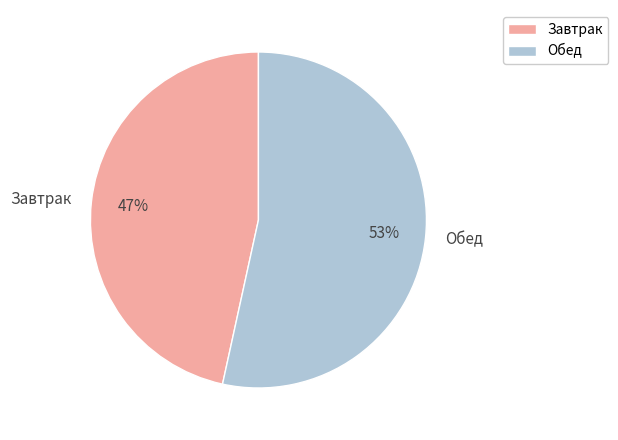

Which slice represents more than half of the pie?

Обед